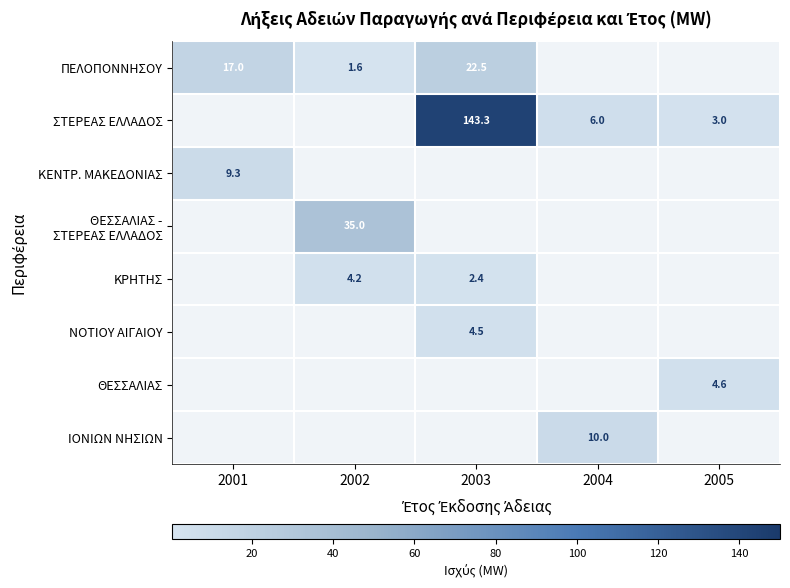

At how many categories does at least one series exceed 9?

4